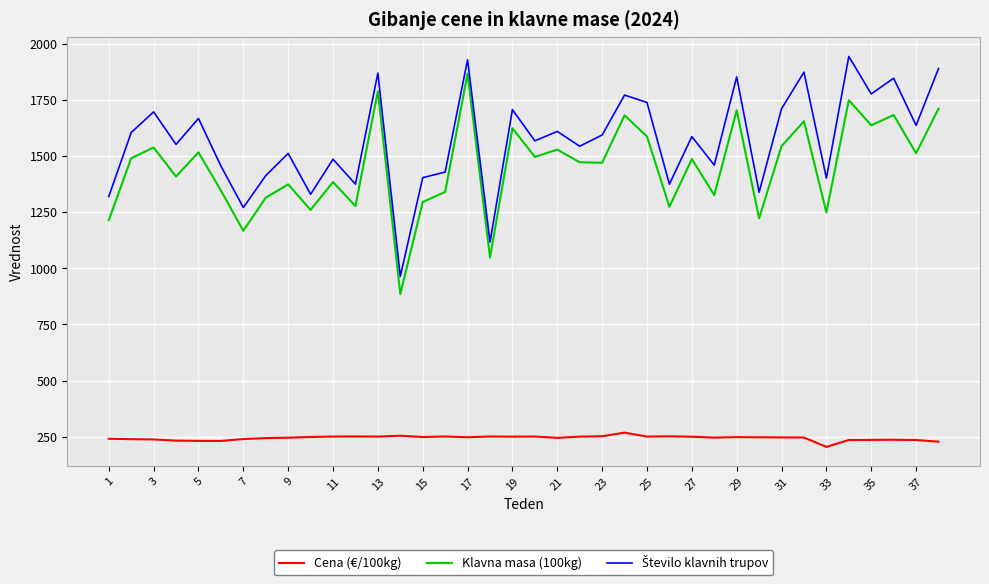

True or false: Cena (€/100kg) and Klavna masa (100kg) intersect in this chart.

False